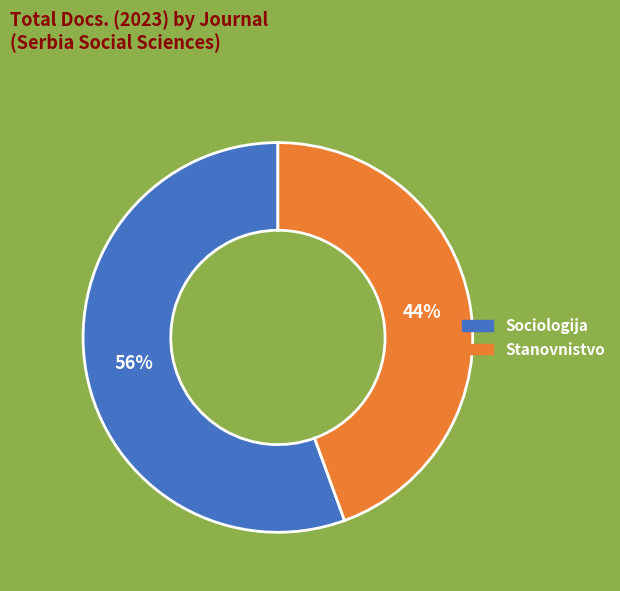

Do Sociologija and Stanovnistvo together represent more than half of the pie?

Yes